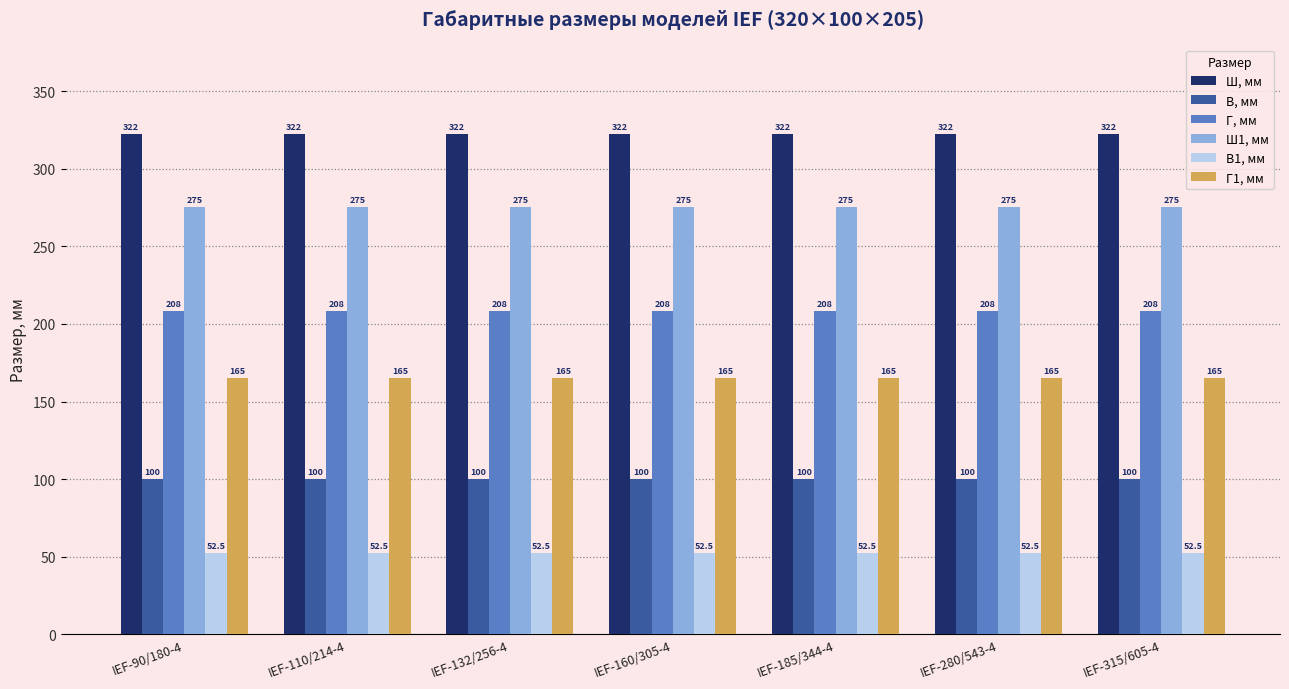

What are all the series names shown in the legend?

Ш, мм, В, мм, Г, мм, Ш1, мм, В1, мм, Г1, мм